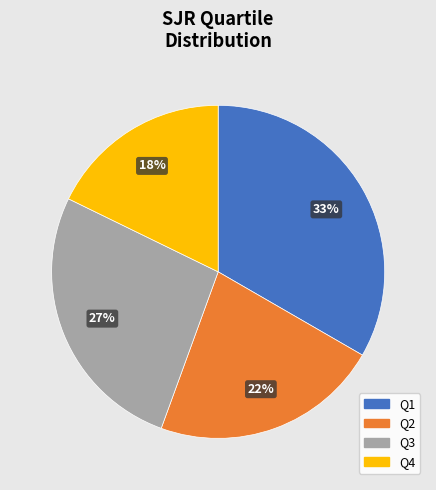

Does any single category account for the majority?

No